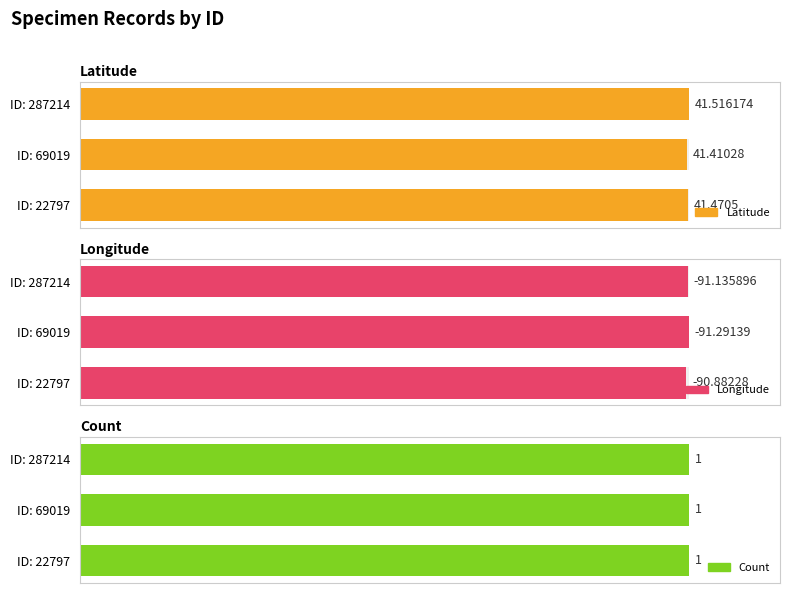

Which series has the widest spread of values?

Longitude